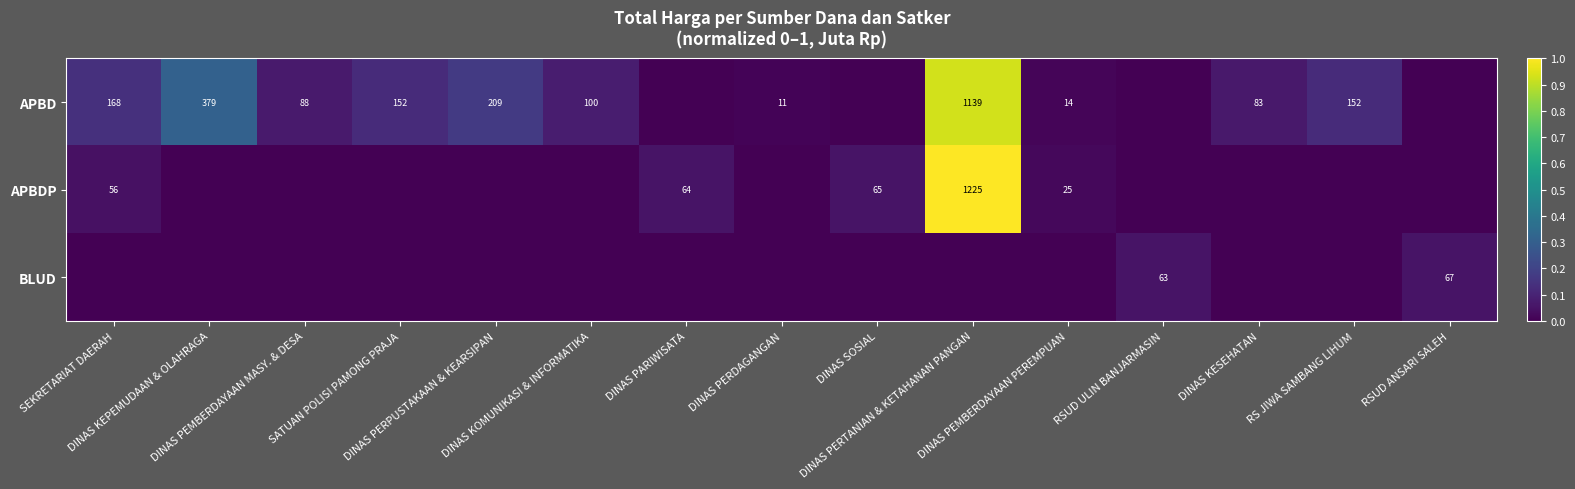

What is the sum of all BLUD values?

0.1